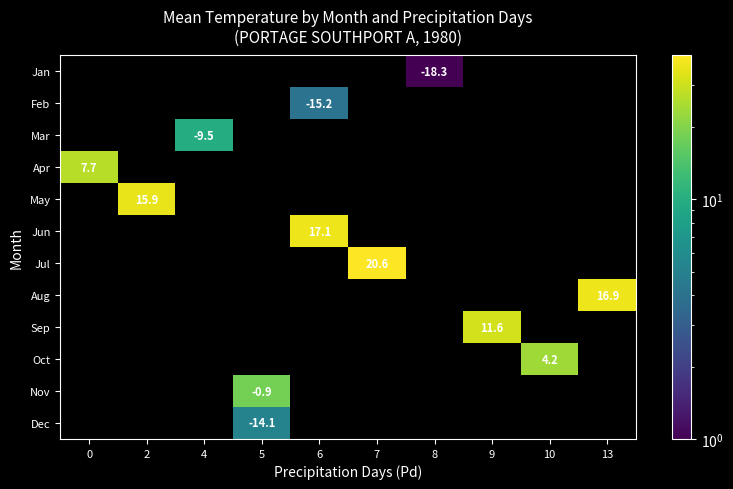

How many distinct data groups are displayed?

12